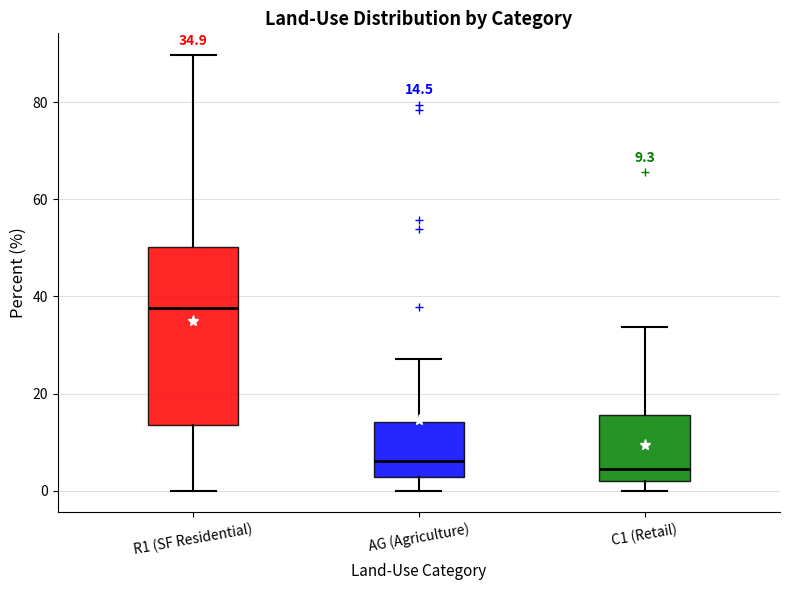

Which box has the highest median line?

R1 (SF Residential)